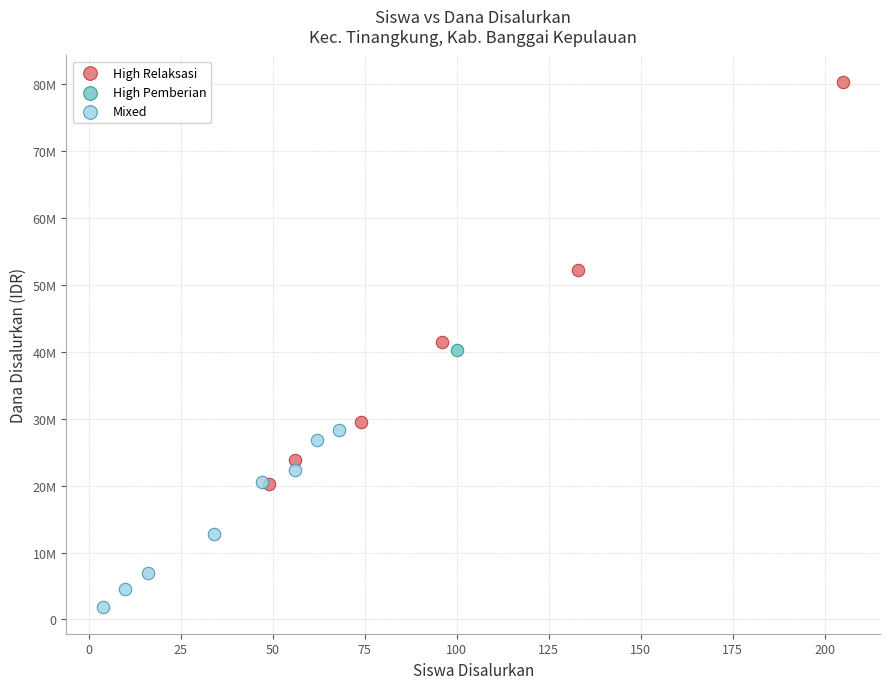

What are all the series names shown in the legend?

High Relaksasi, High Pemberian, Mixed